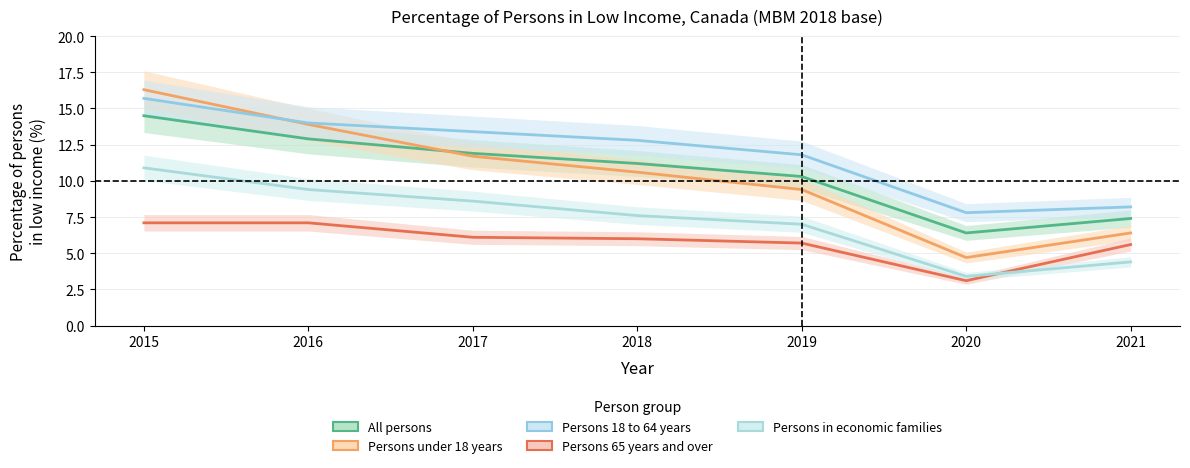

Where is All persons nearest to the value 10?

2019